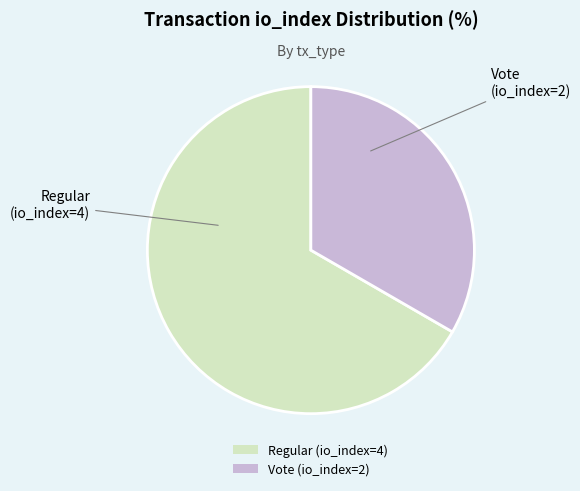

Is the sum of Regular (io_index=4) and Vote (io_index=2) greater than half?

Yes